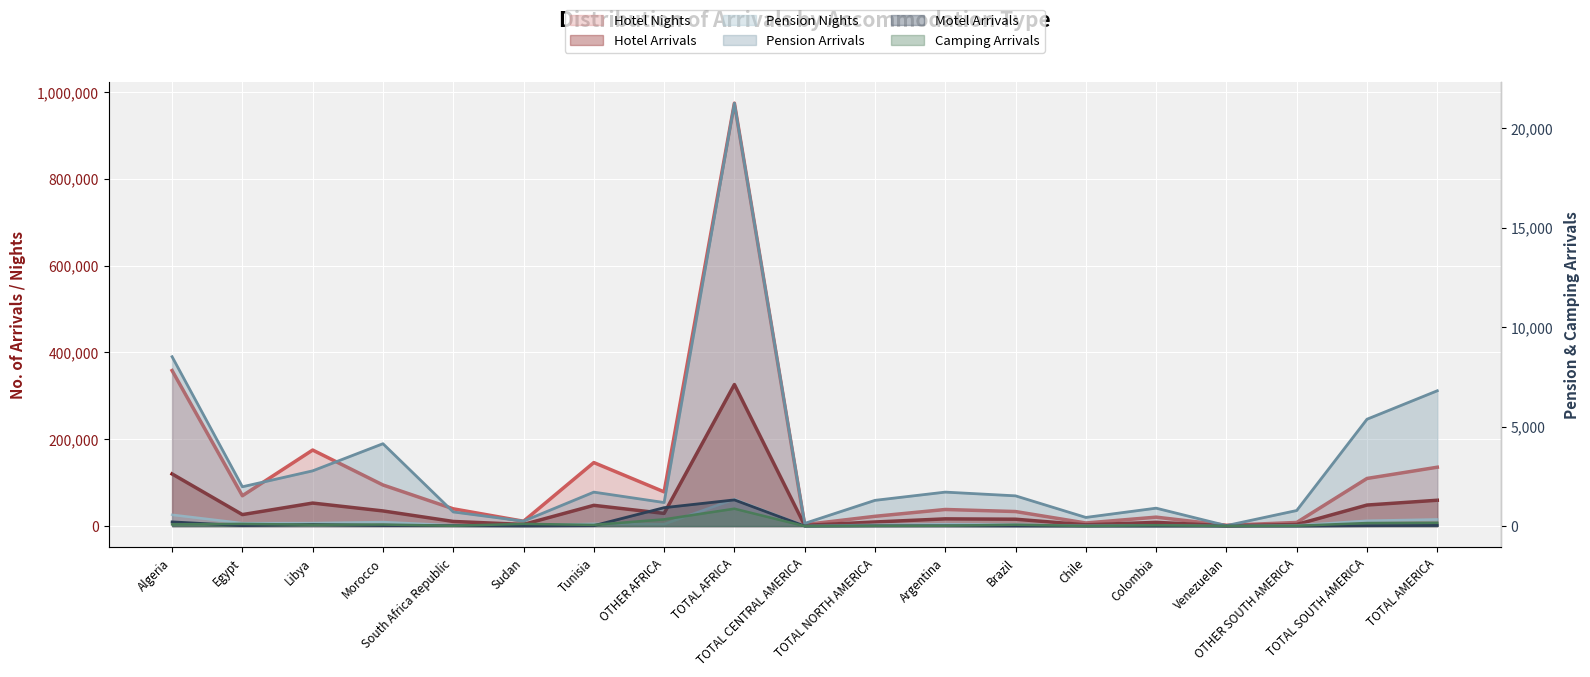

True or false: Hotel Nights has a value of 53311 at TOTAL AMERICA.

False